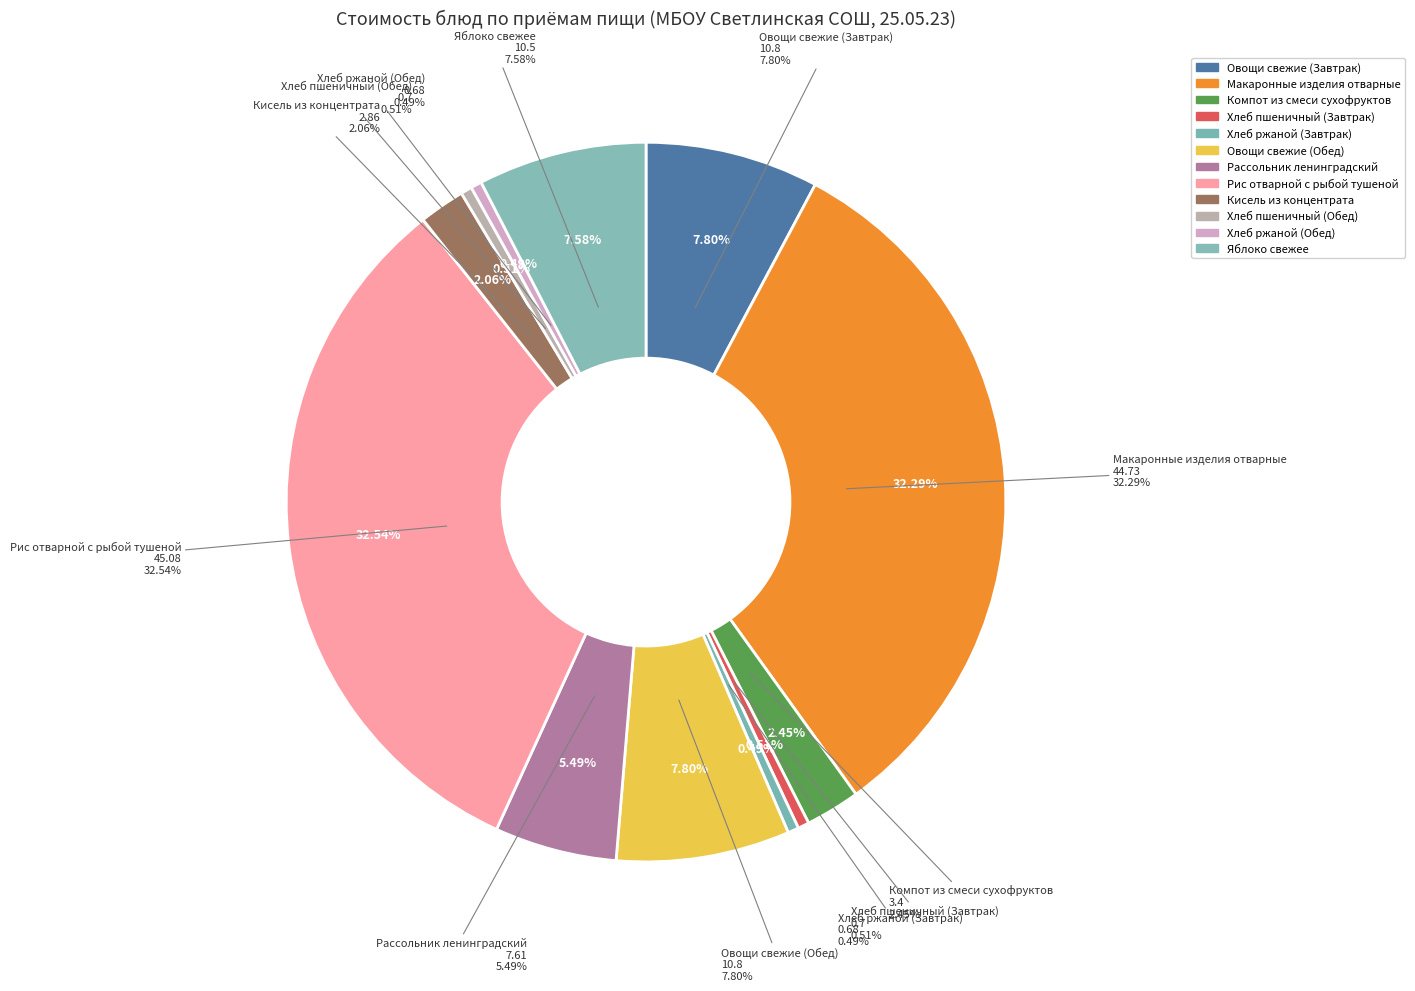

What percentage is the Хлеб пшеничный (Завтрак) slice, to the nearest percent?

1%